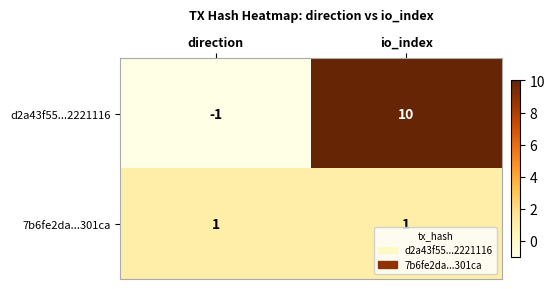

What is the total value across all series at io_index?

11